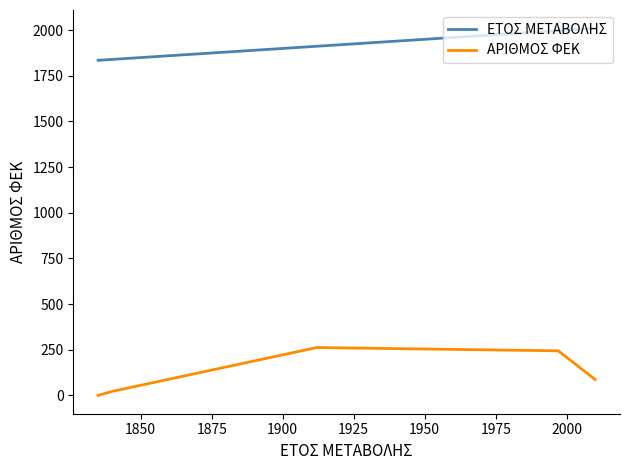

What are all the series names shown in the legend?

ΕΤΟΣ ΜΕΤΑΒΟΛΗΣ, ΑΡΙΘΜΟΣ ΦΕΚ